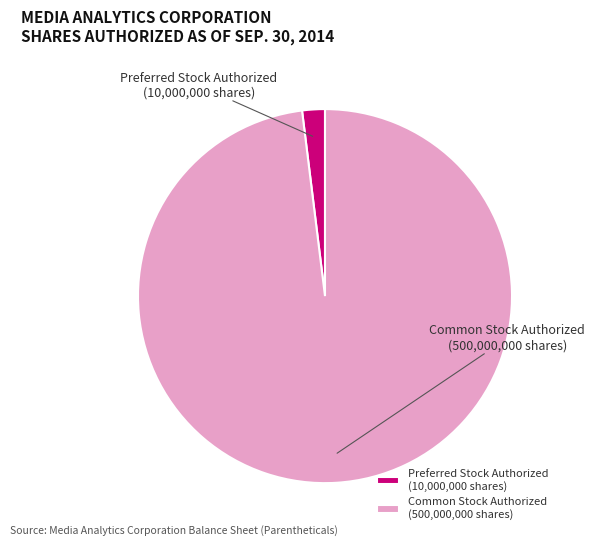

To the nearest percent, what is the combined percentage of Preferred Stock Authorized and Common Stock Authorized?

100%